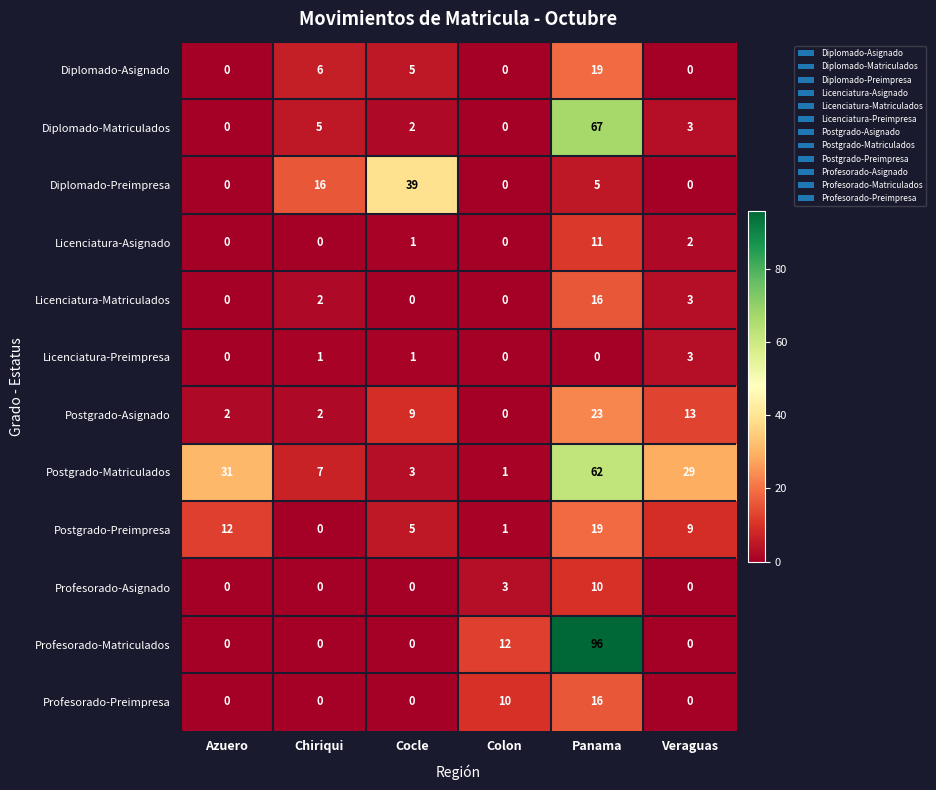

What is the total value across all series at Veraguas?

62